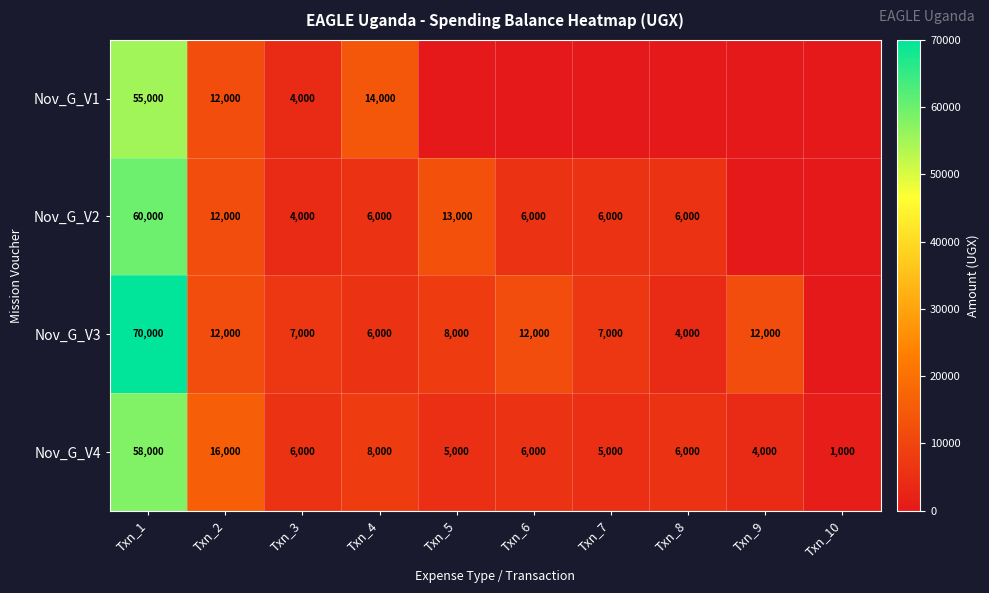

What is the average value of the Nov_G_V4 series?

11500